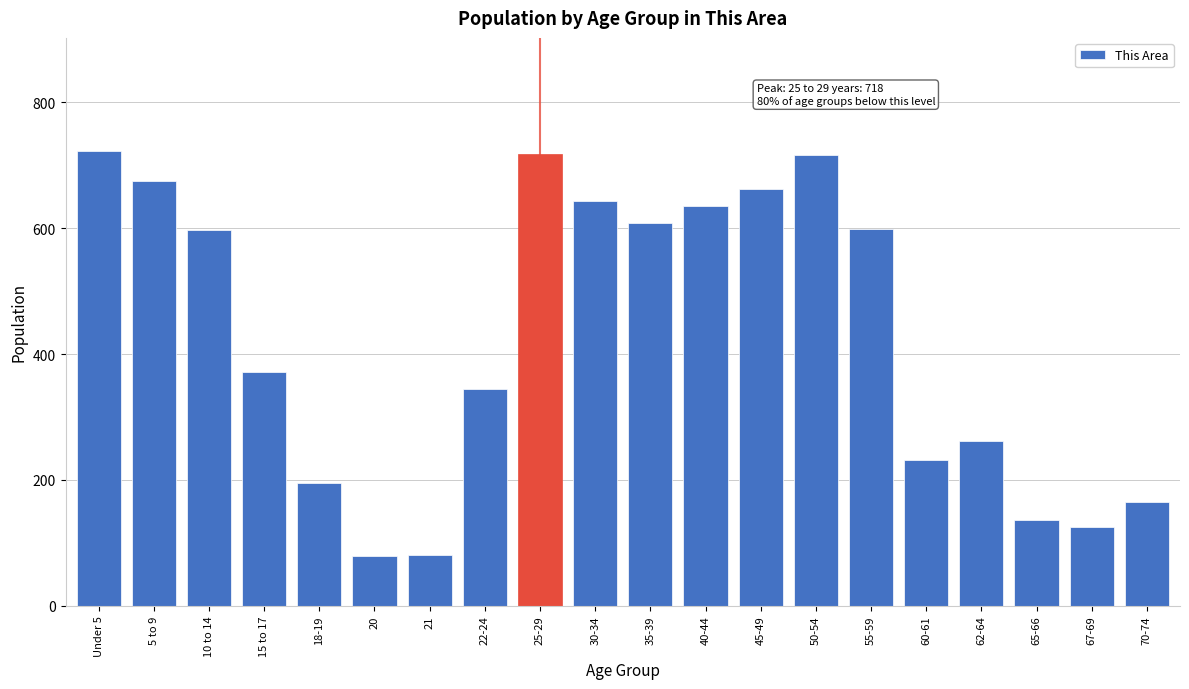

What is the sum of the values at 30-34 and 5 to 9?

1318